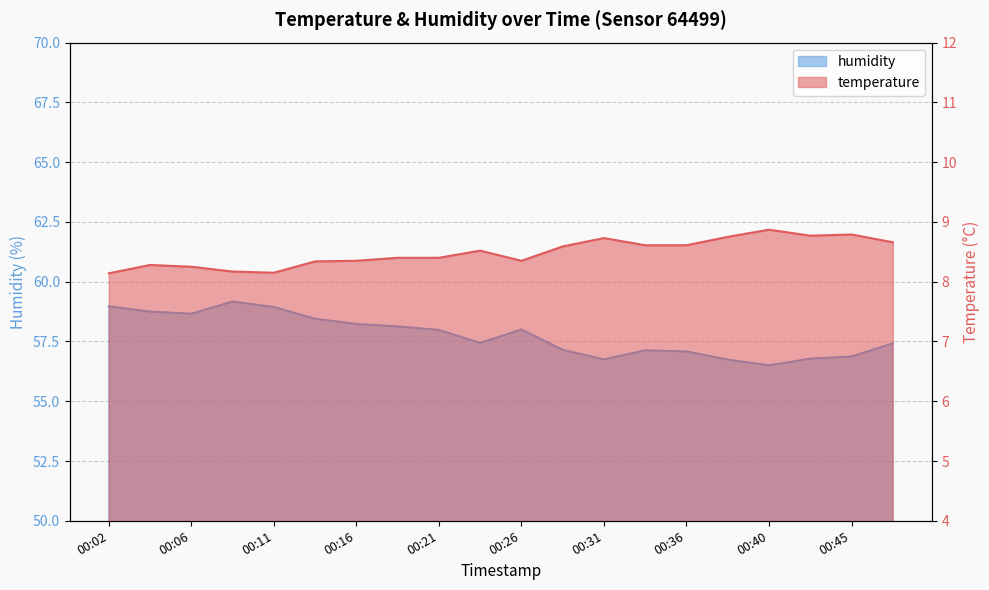

Which series has the largest total across all categories?

humidity